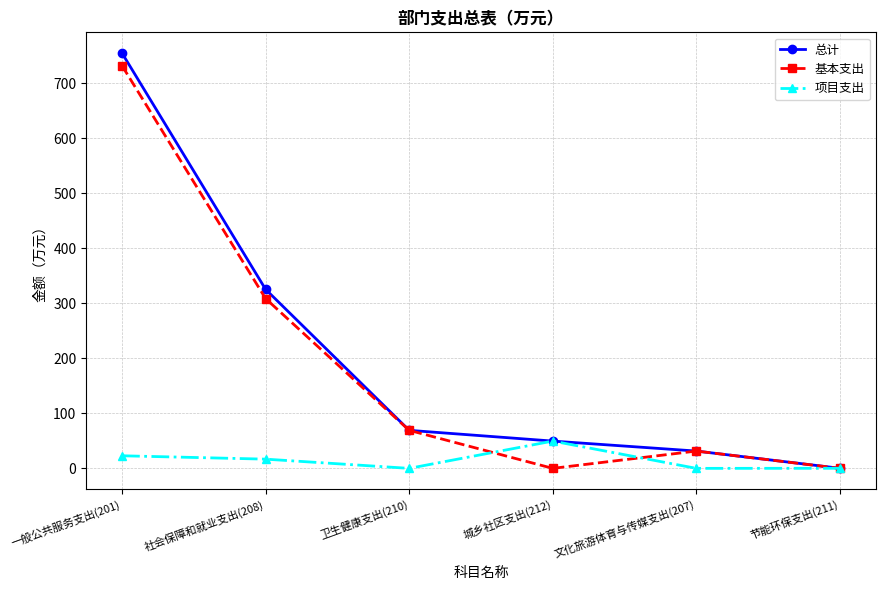

List the series in order of their peak value, highest first.

总计, 基本支出, 项目支出